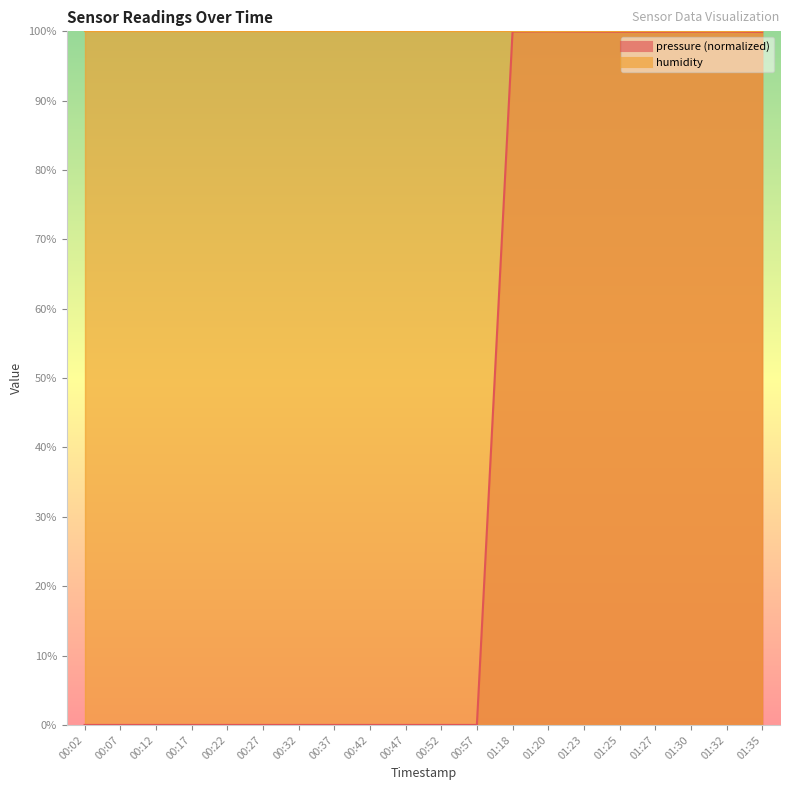

Does the chart display data point markers on the line(s)?

No